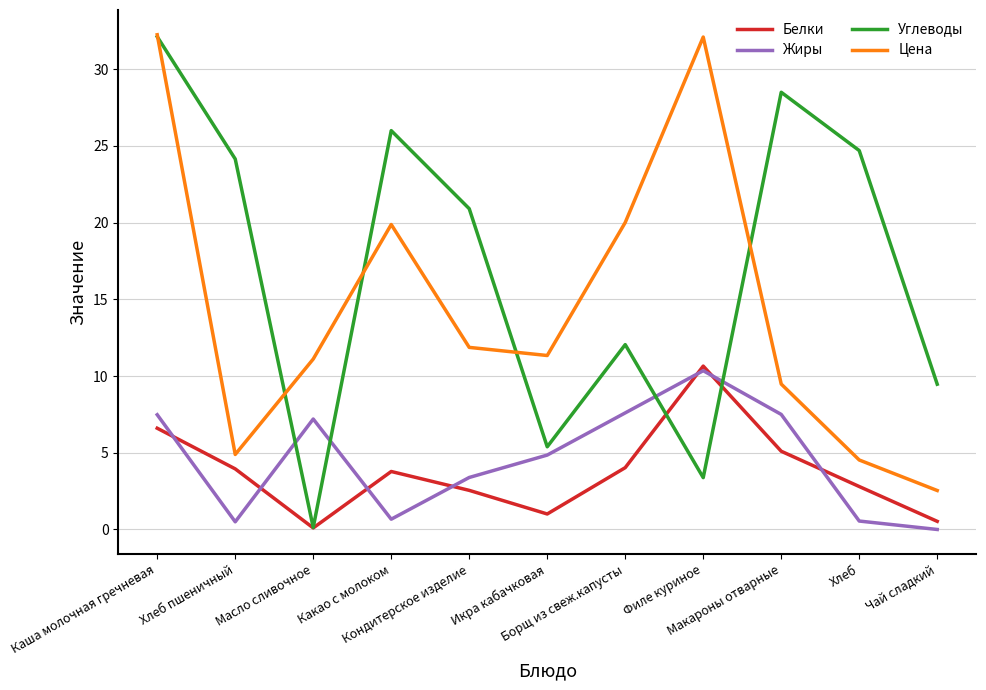

Does the chart display data point markers on the line(s)?

No